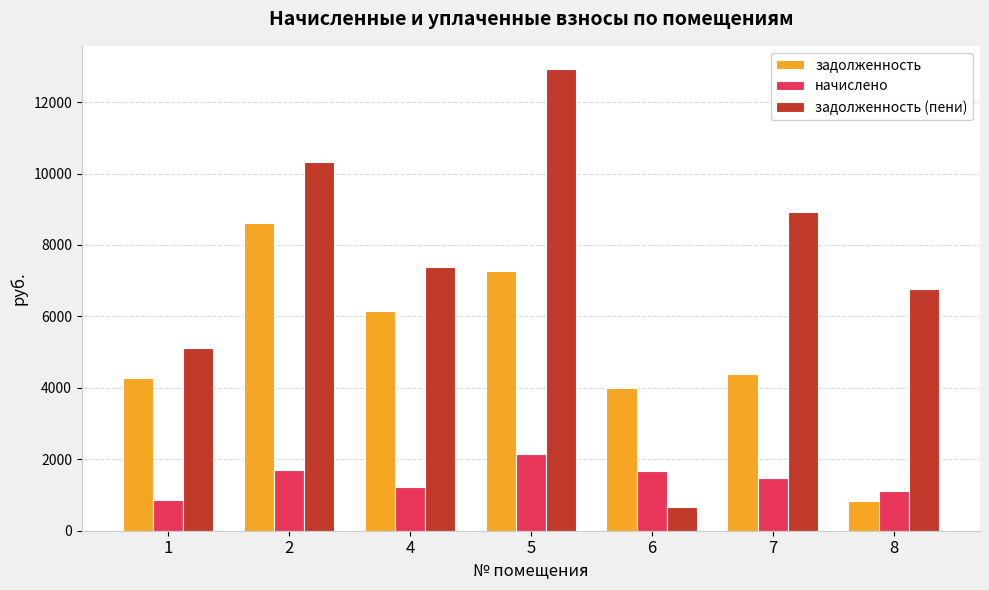

Is the value of задолженность at 7 greater than the value of начислено at 2?

Yes